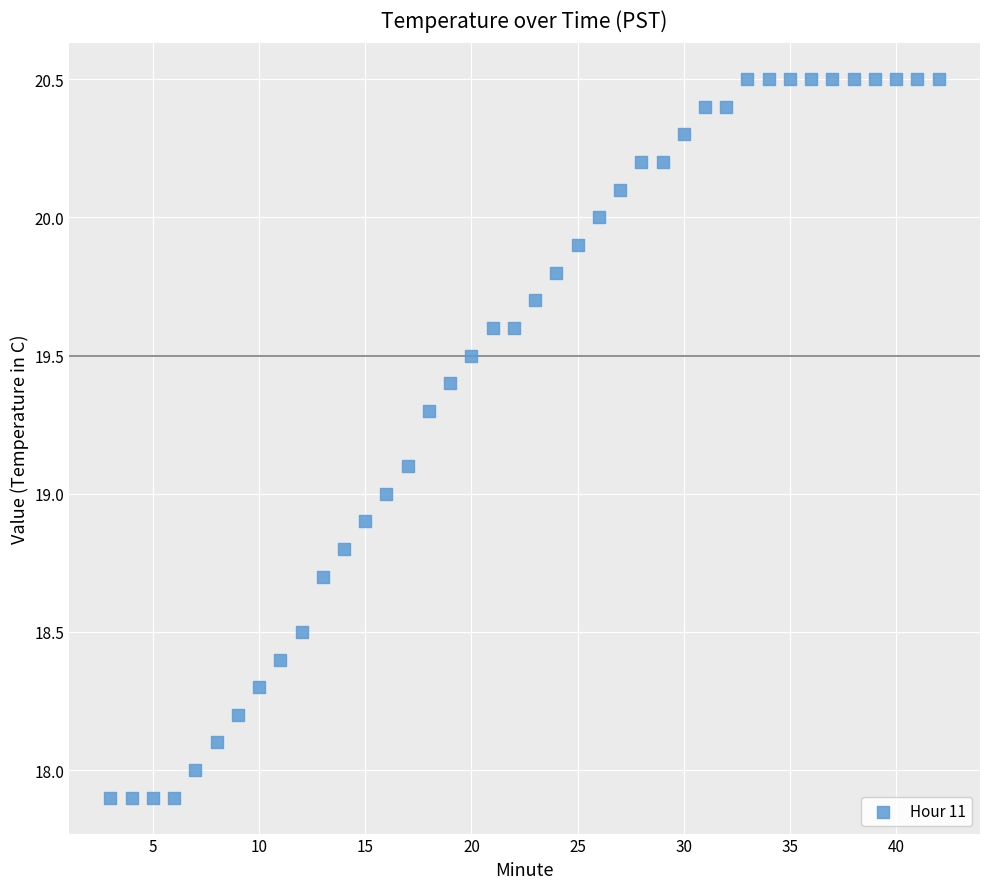

What is the range of X values (max minus min)?

39.0